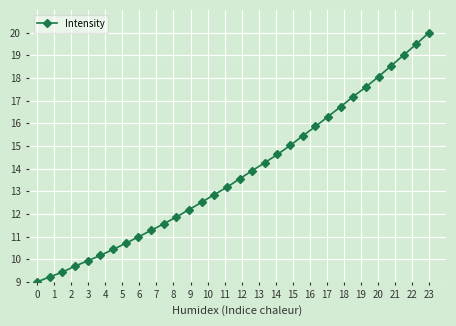

True or false: there are more than 2 points higher than both neighbors.

False